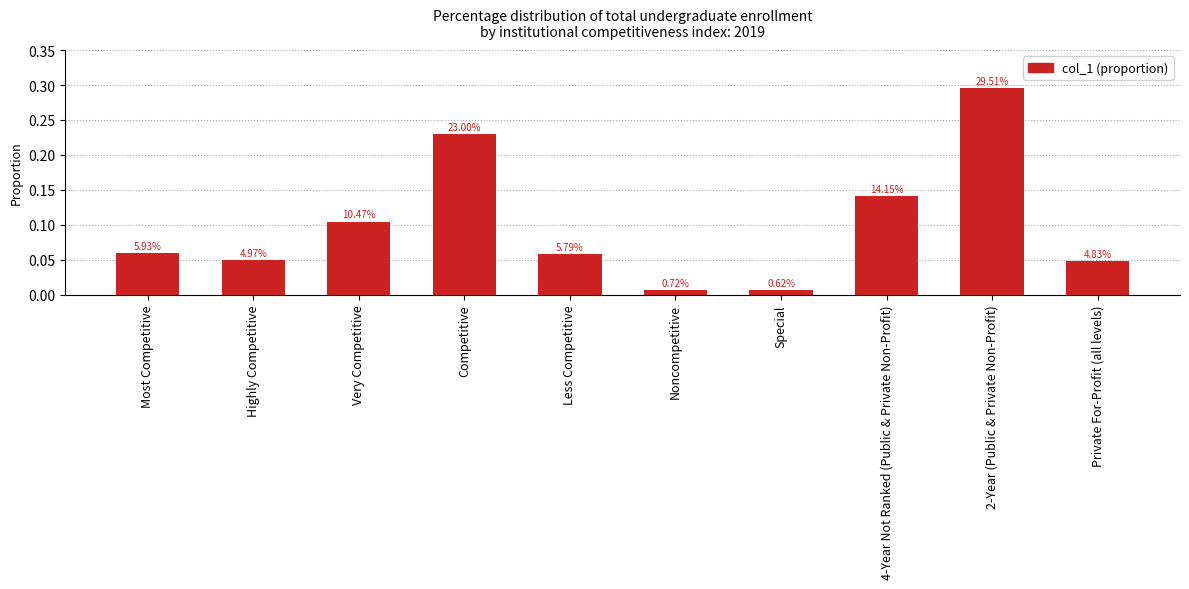

Rank the categories by value from highest to lowest.

2-Year (Public & Private Non-Profit), Competitive, 4-Year Not Ranked (Public & Private Non-Profit), Very Competitive, Most Competitive, Less Competitive, Highly Competitive, Private For-Profit (all levels), Noncompetitive, Special